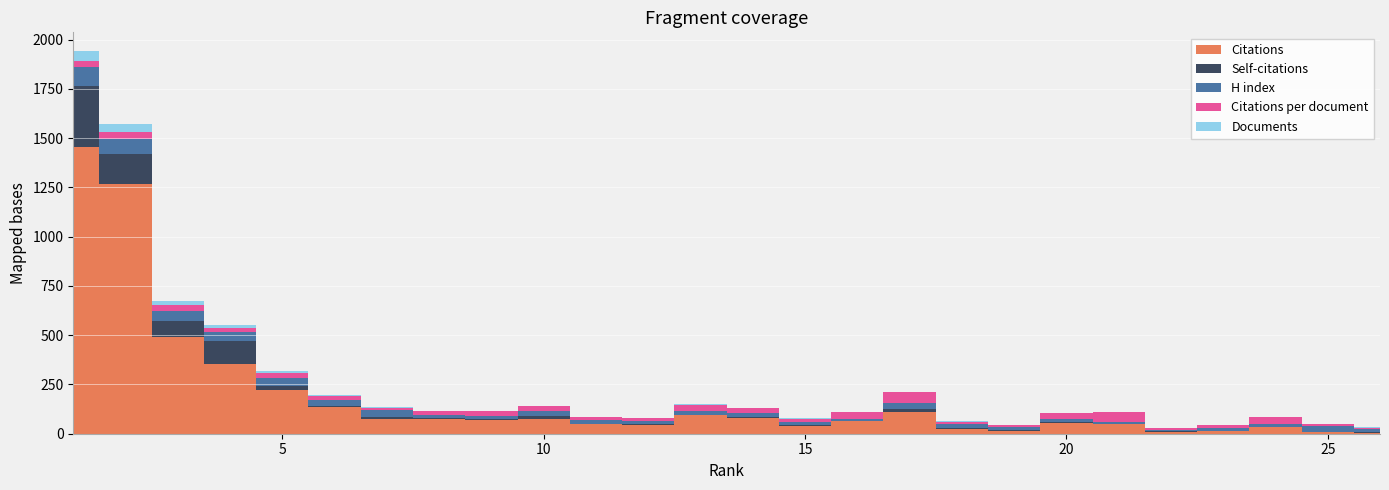

Rank the categories by H index value from highest to lowest.

1, 2, 3, 4, 5, 7, 25, 17, 6, 10, 13, 14, 18, 9, 20, 11, 26, 8, 12, 15, 19, 24, 23, 16, 21, 22